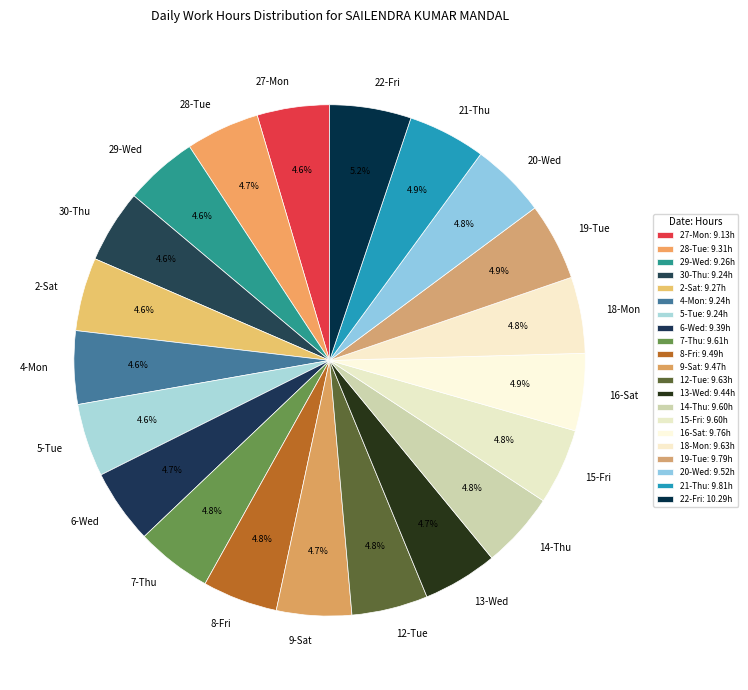

To the nearest percent, what percentage of the pie is 21-Thu?

5%